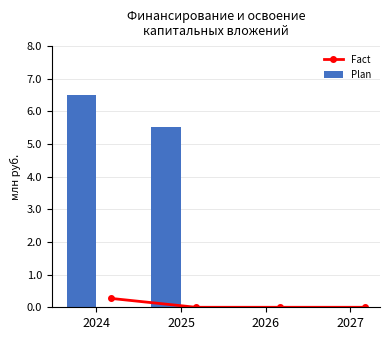

Which category has the highest value in the Plan series?

2024